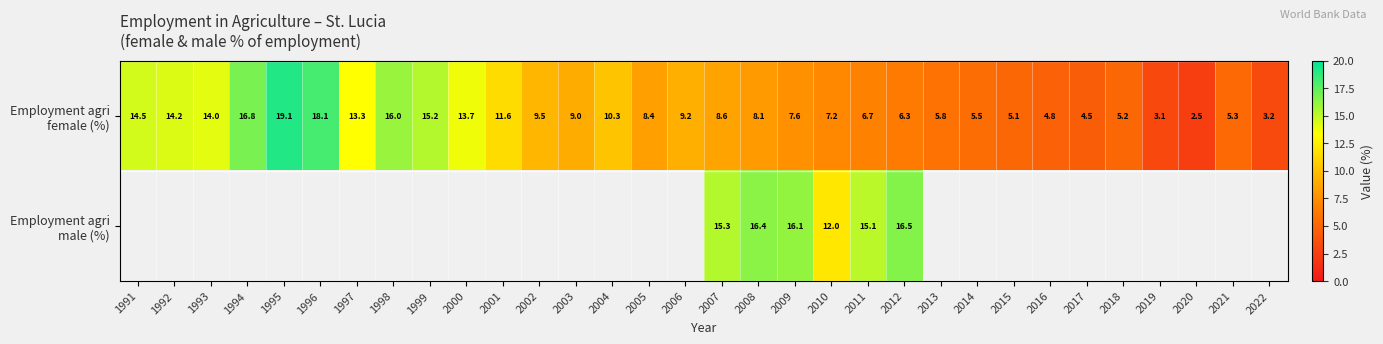

What is the difference between the second highest and second lowest values in the Employment agri female (%) series?

15.1